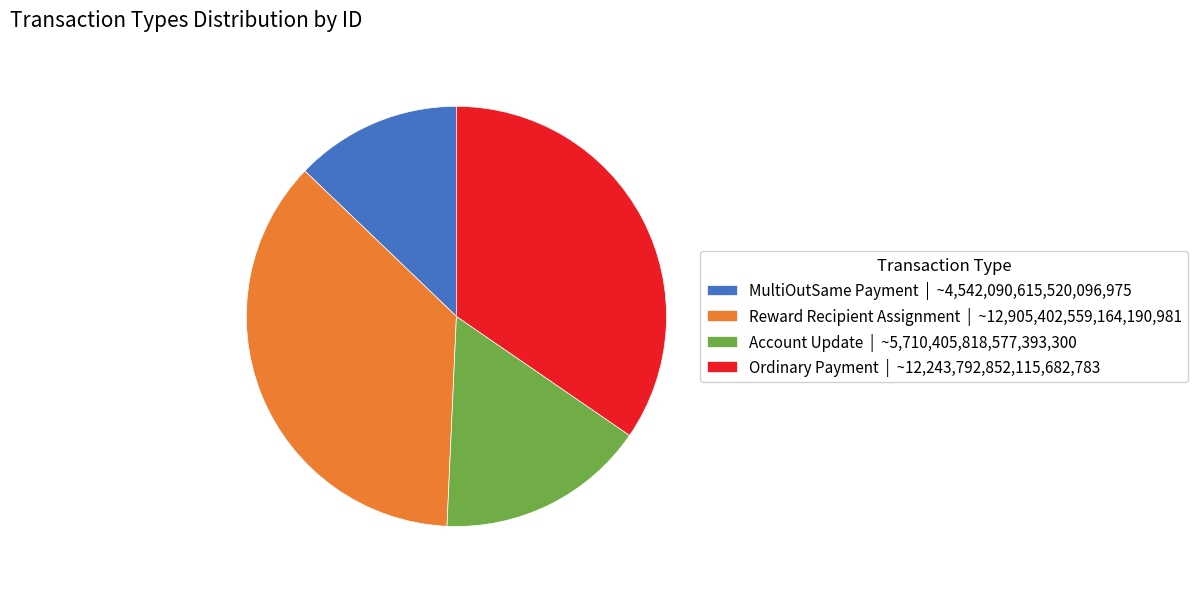

Which category has the smallest portion of the pie?

MultiOutSame Payment